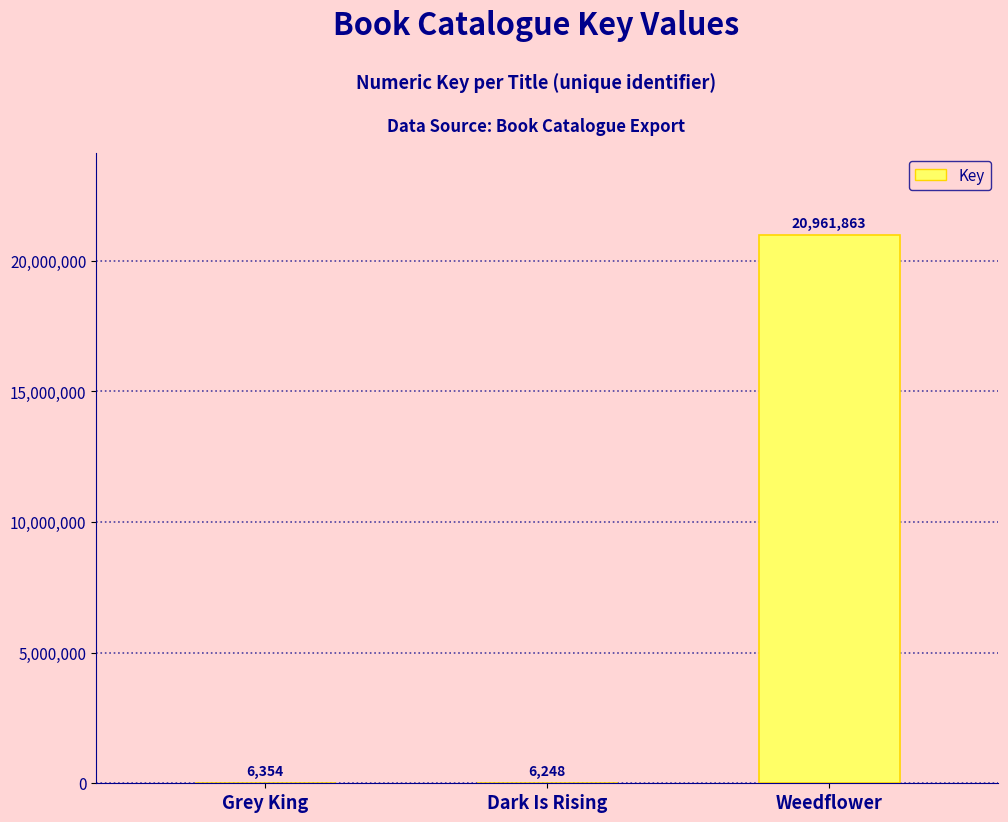

What is the greatest value displayed?

20961863